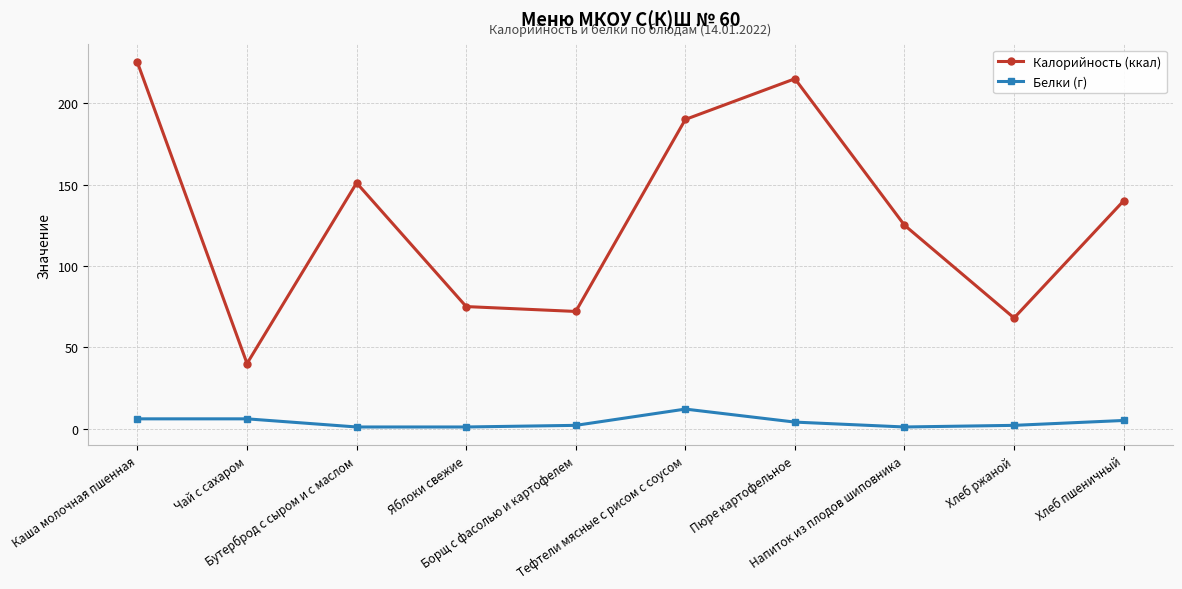

True or false: Калорийность (ккал) and Белки (г) intersect in this chart.

False